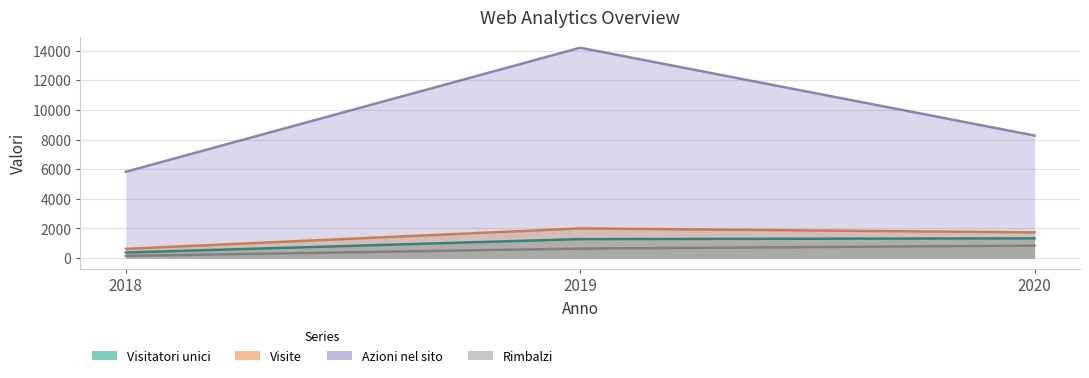

At which label does Visite reach its peak?

2019